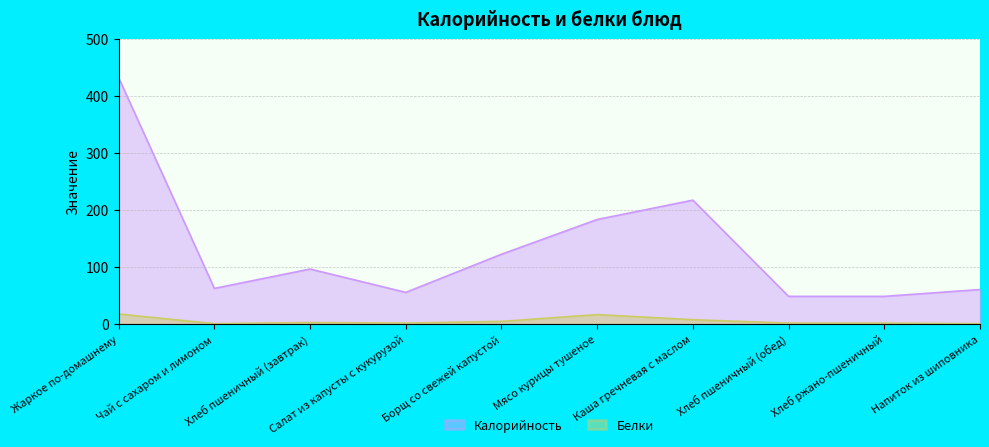

At which label does Белки reach its peak?

Жаркое по-домашнему